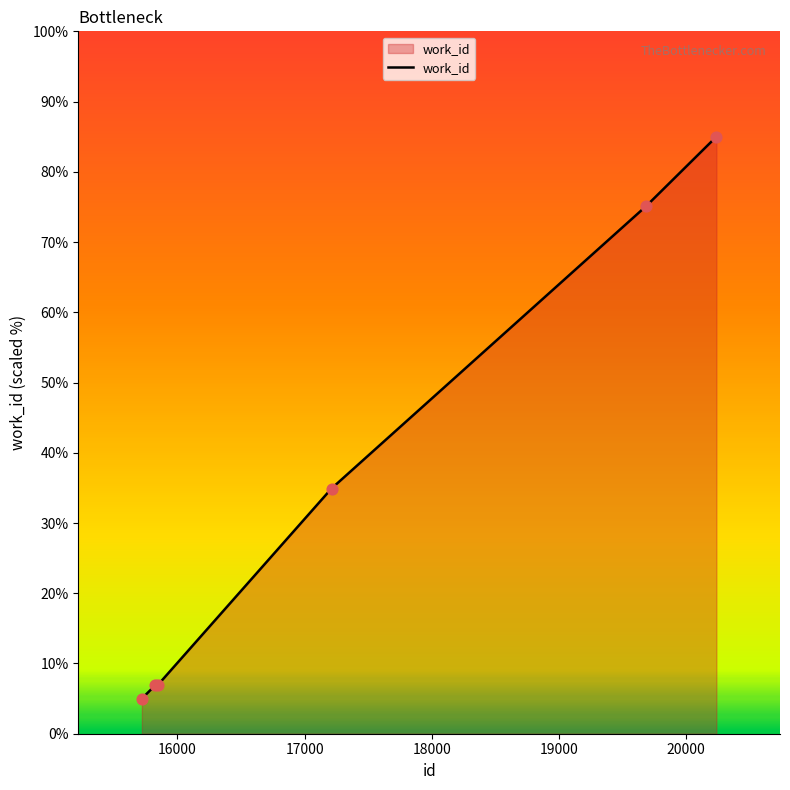

What is the maximum value shown in the chart?

85.0